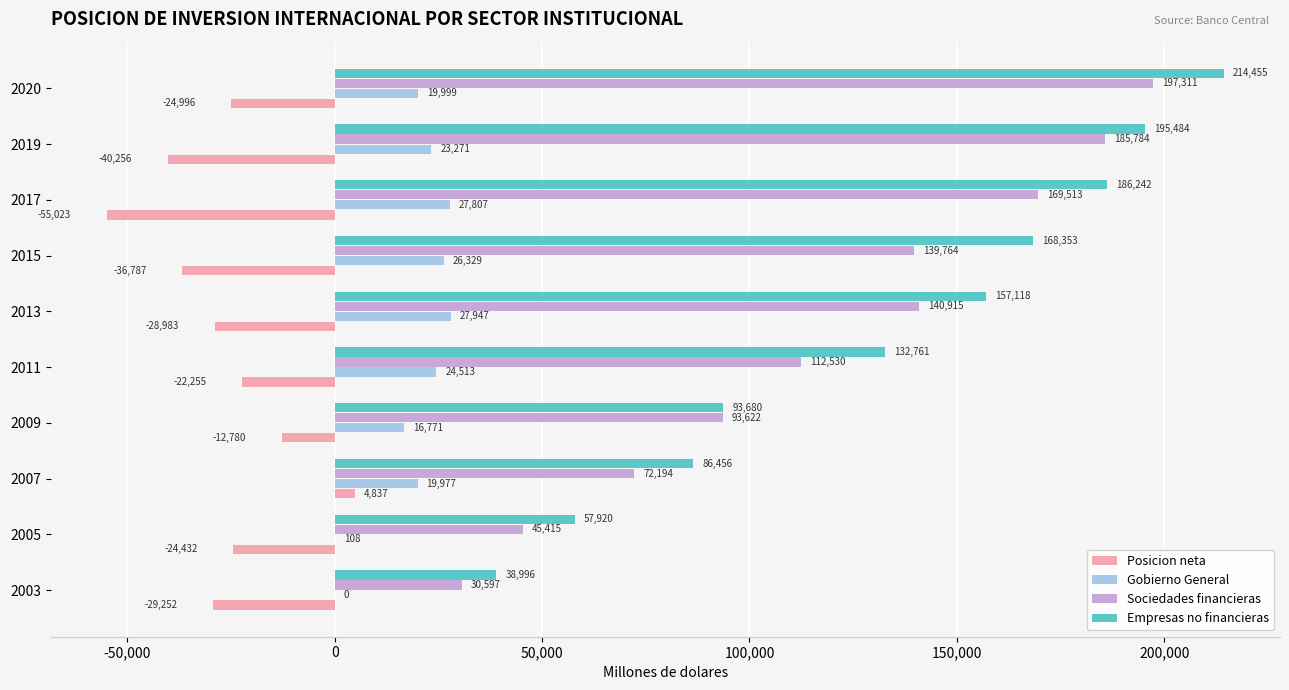

True or false: Empresas no financieras has a value of 23254.5 at 2005.

False